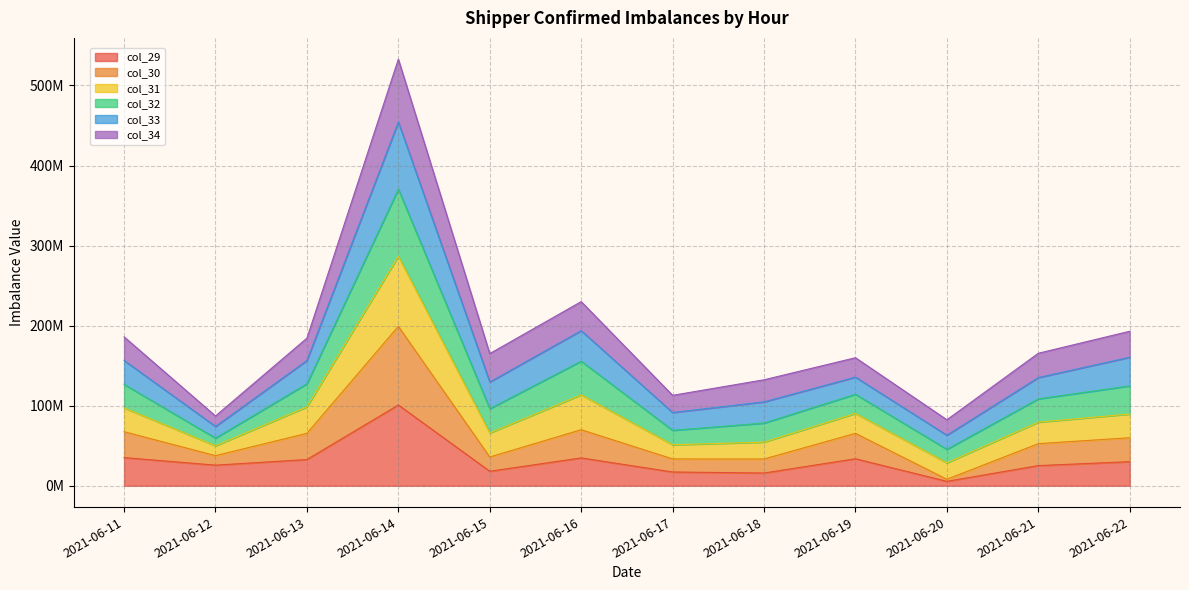

Does the chart display data point markers on the line(s)?

No